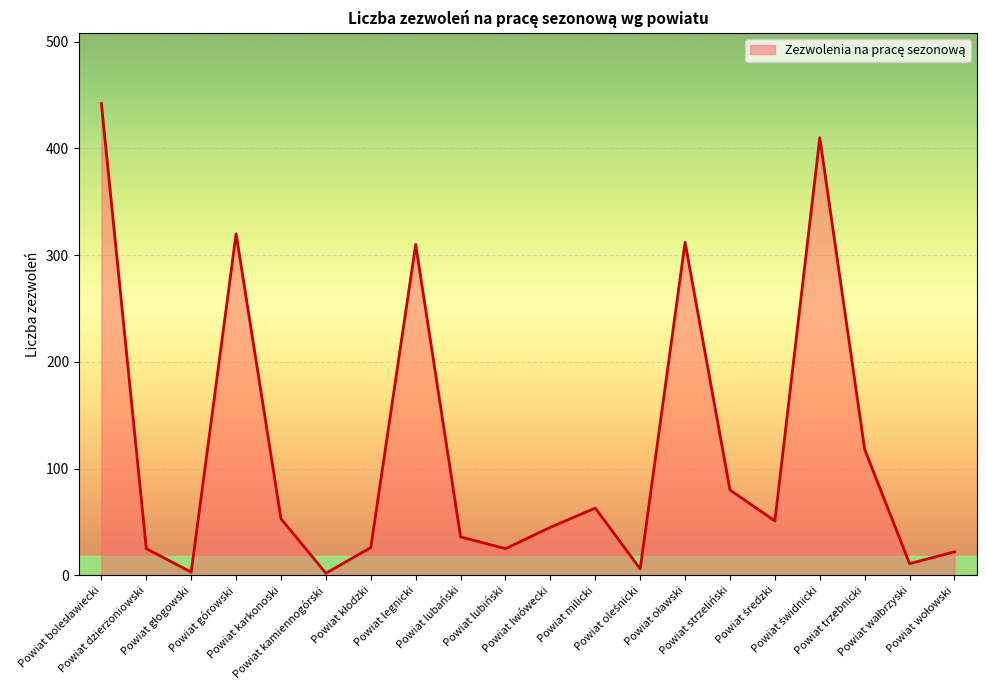

The chart shows a value of 36 at Powiat lubański. True or false?

True